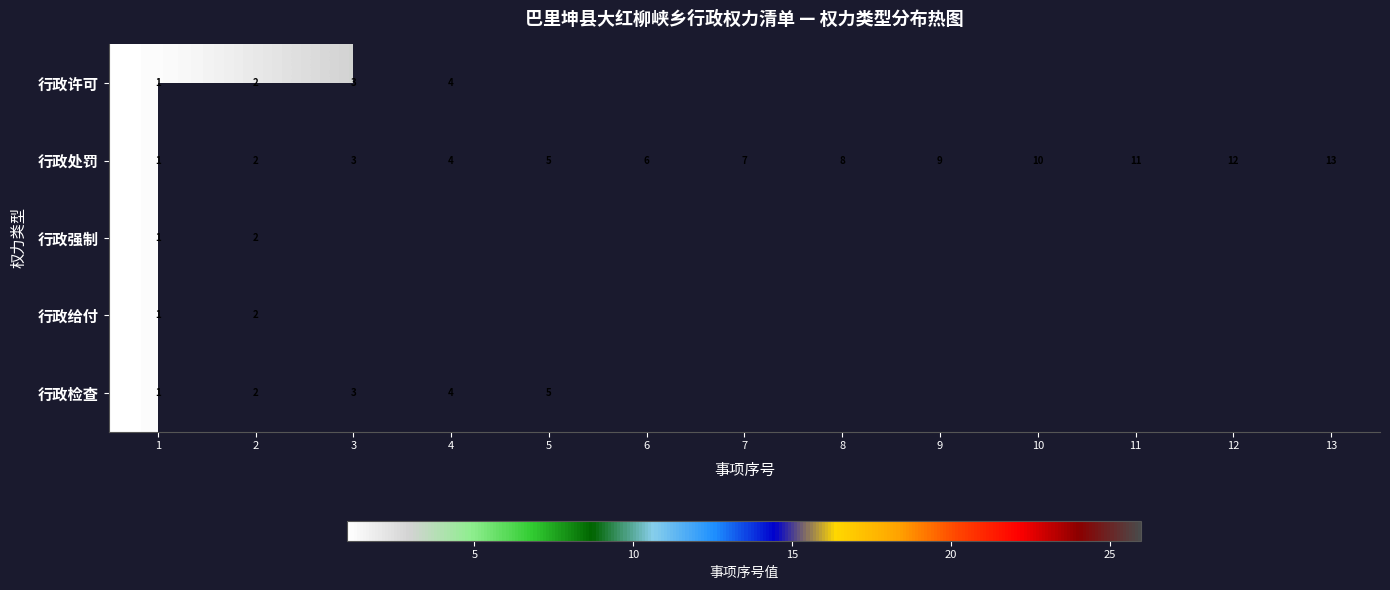

Rank the categories by 行政处罚 value from highest to lowest.

13, 12, 11, 10, 9, 8, 7, 6, 5, 4, 3, 2, 1